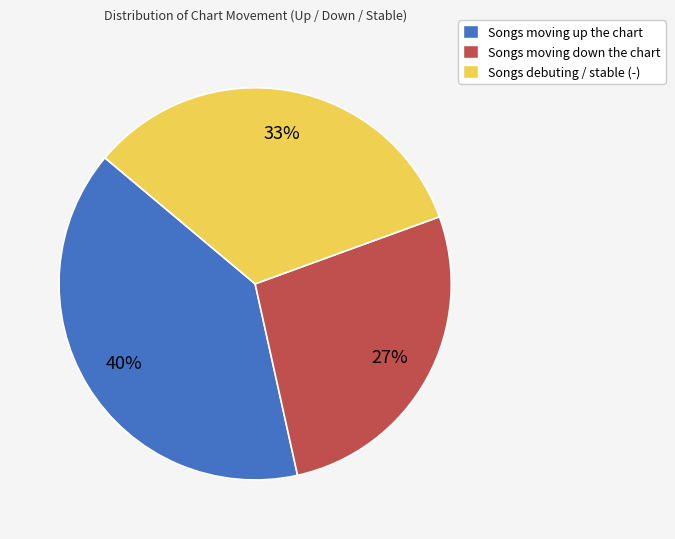

To the nearest percent, what portion does Songs moving down the chart represent?

27%